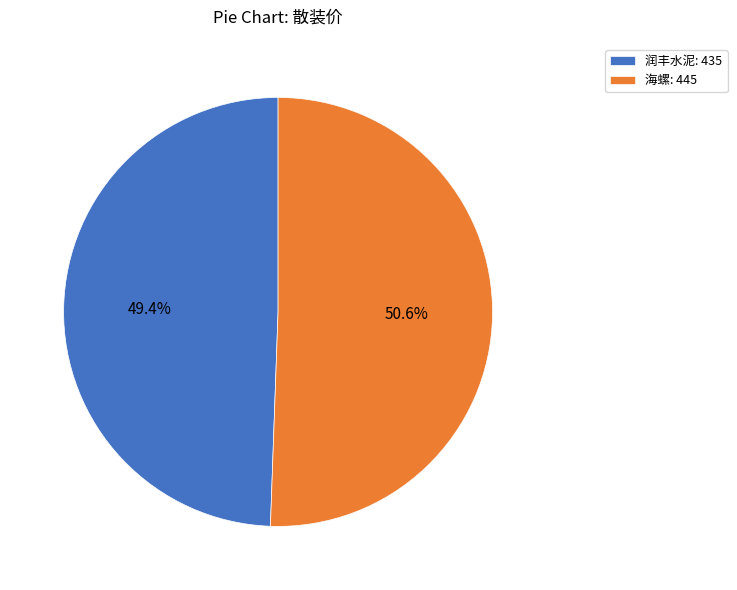

What is the total percentage of 润丰水泥 and 海螺?

100.0%